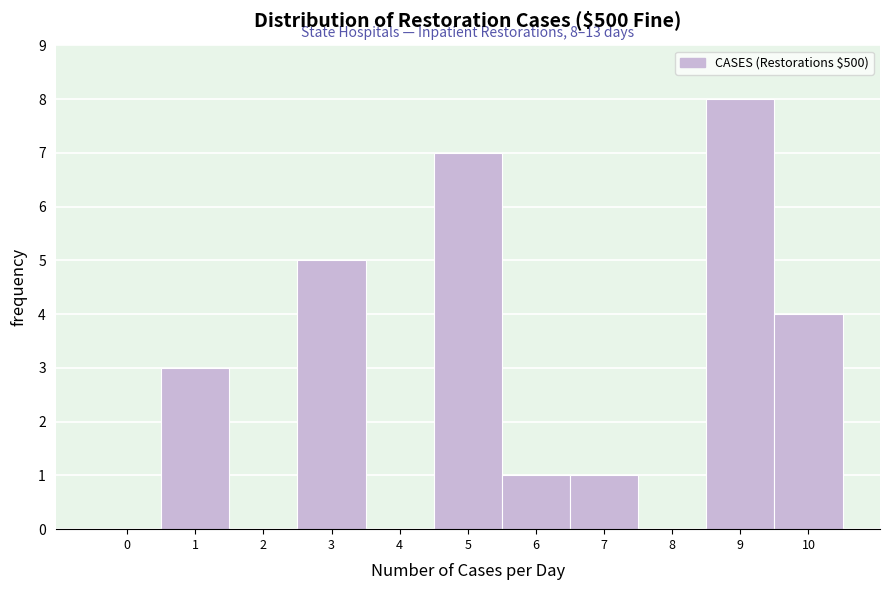

Reading left to right, what are all the values shown in this chart?

0=0	1=3	2=0	3=5	4=0	5=7	6=1	7=1	8=0	9=8	10=4